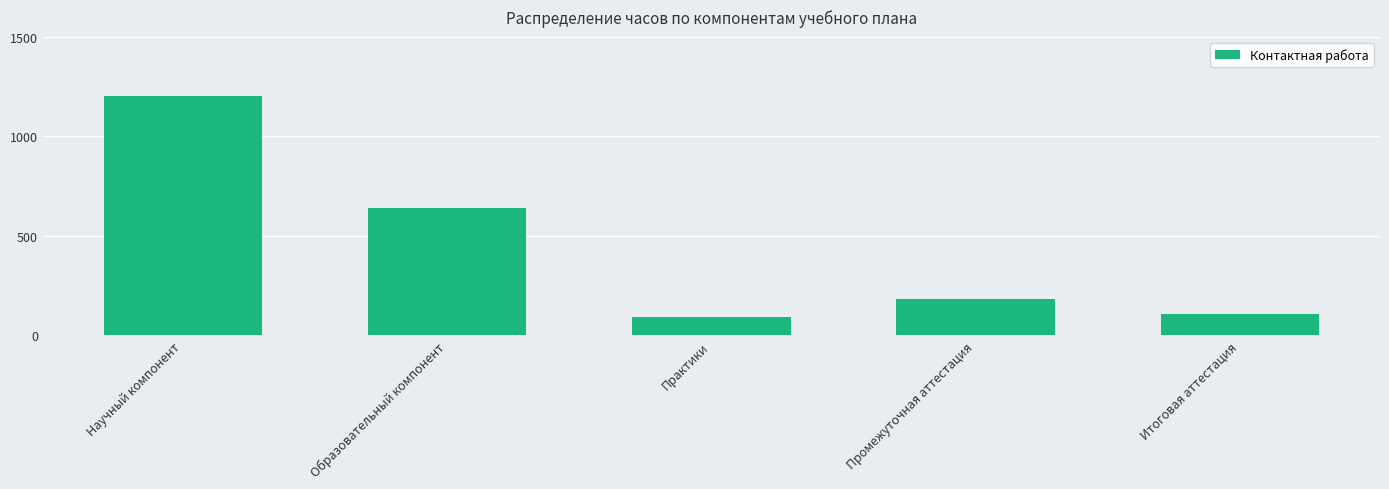

What position from the right is Образовательный компонент?

4